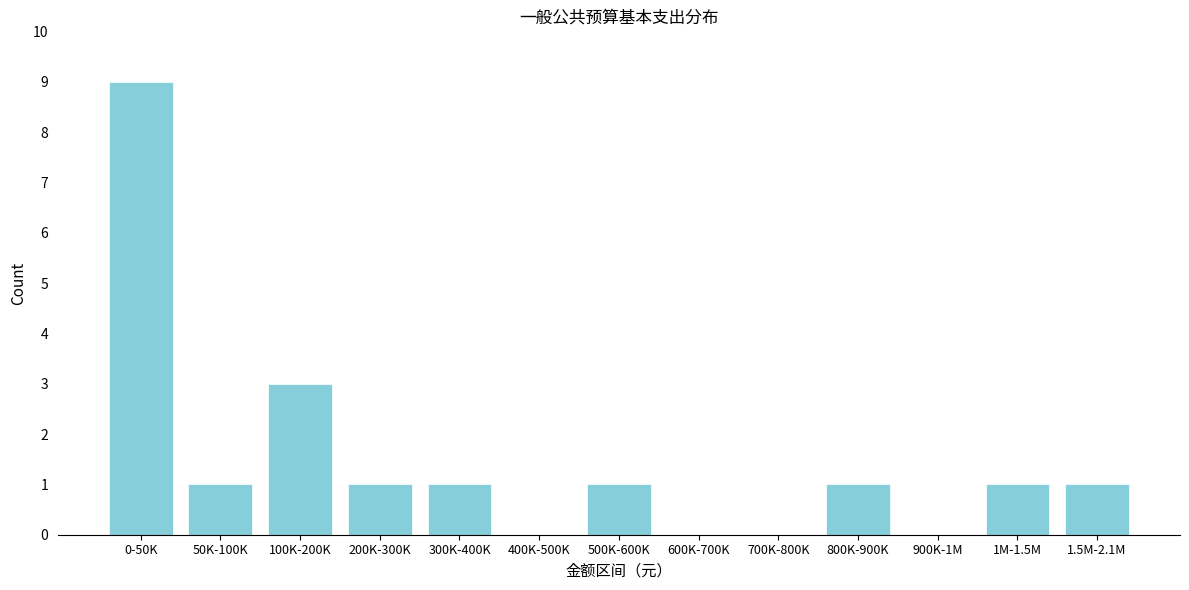

Reading left to right, list all the values displayed in this chart.

0-50K=9	50K-100K=1	100K-200K=3	200K-300K=1	300K-400K=1	400K-500K=0	500K-600K=1	600K-700K=0	700K-800K=0	800K-900K=1	900K-1M=0	1M-1.5M=1	1.5M-2.1M=1